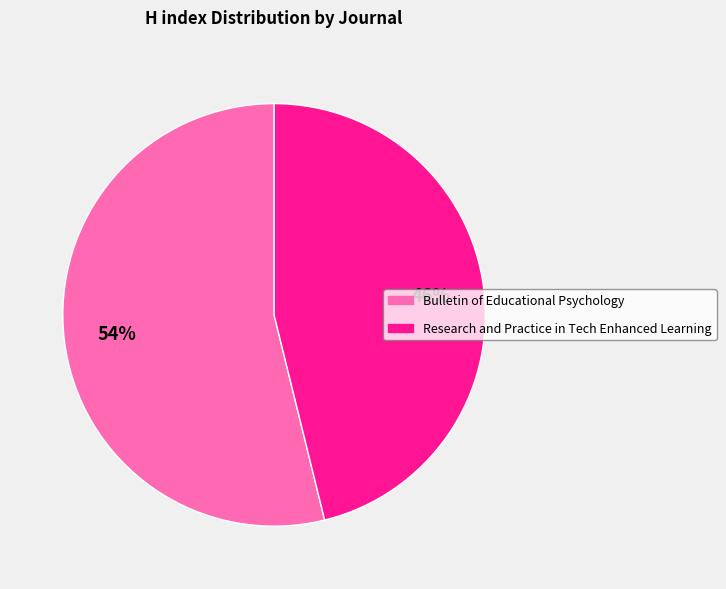

Does any single category account for the majority?

Yes